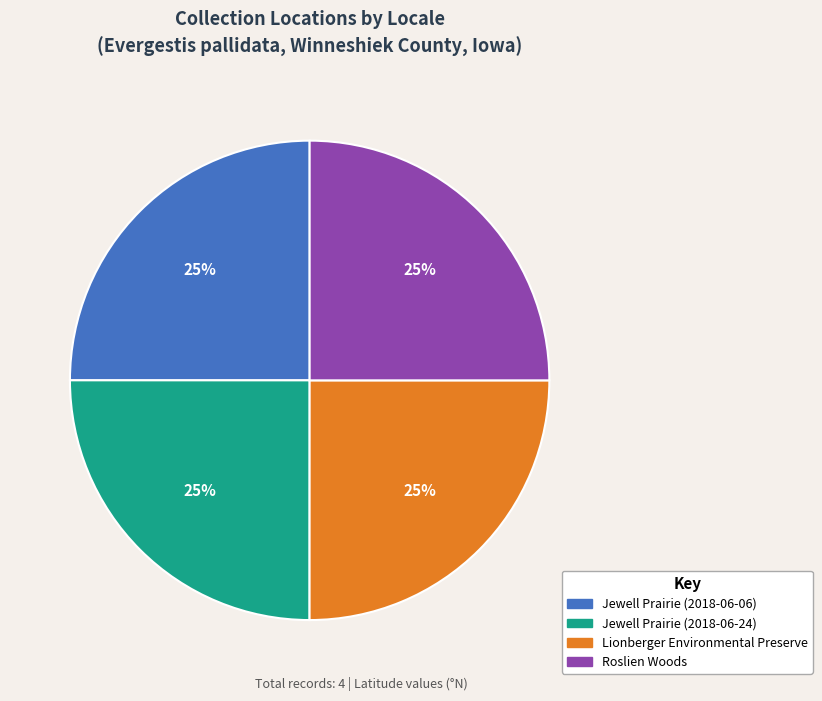

What percentage is the Roslien Woods slice, to the nearest percent?

25%